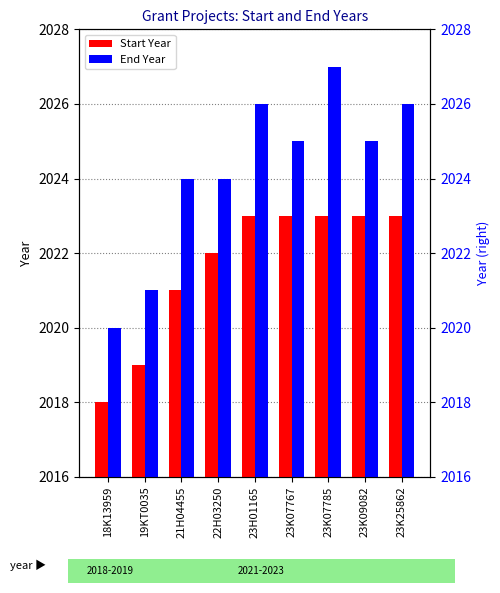

What is the value of the End Year bar at the 7th from the left?

2027